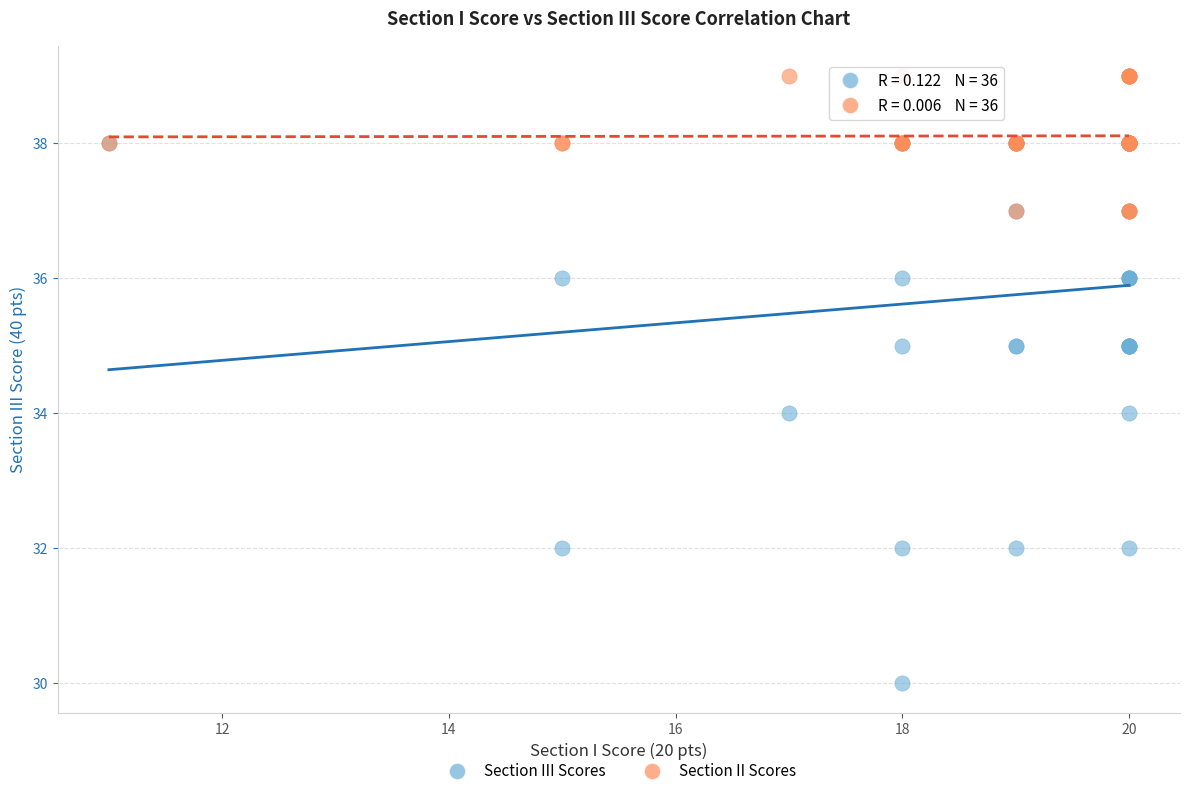

What are all the series names shown in the legend?

Section III Scores, Section II Scores